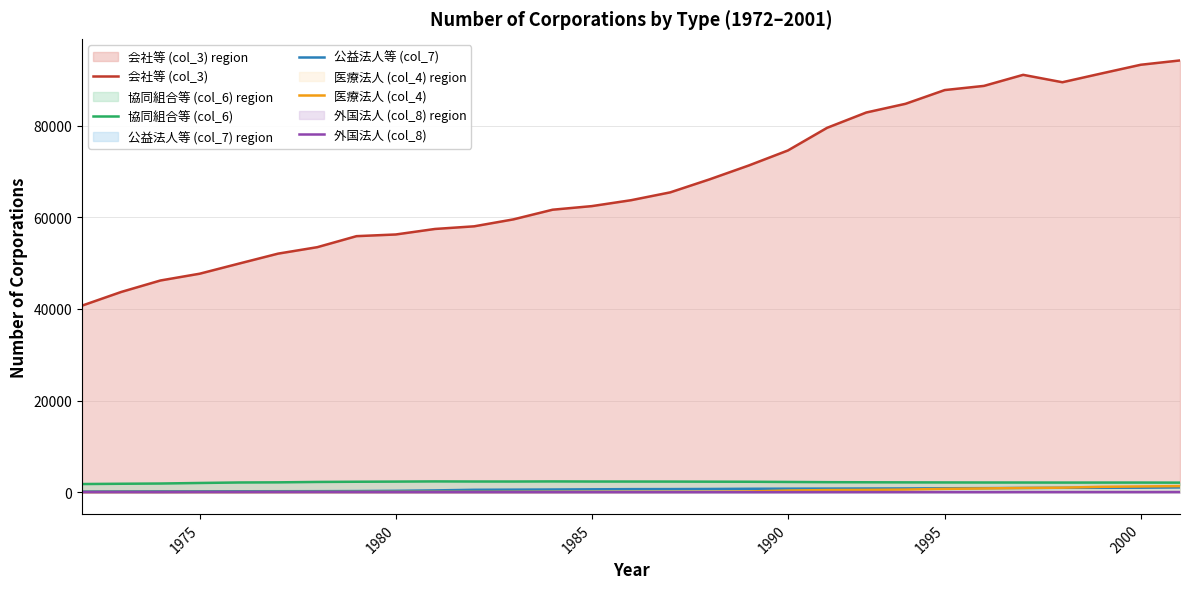

Which series has the largest total across all categories?

会社等 (col_3)